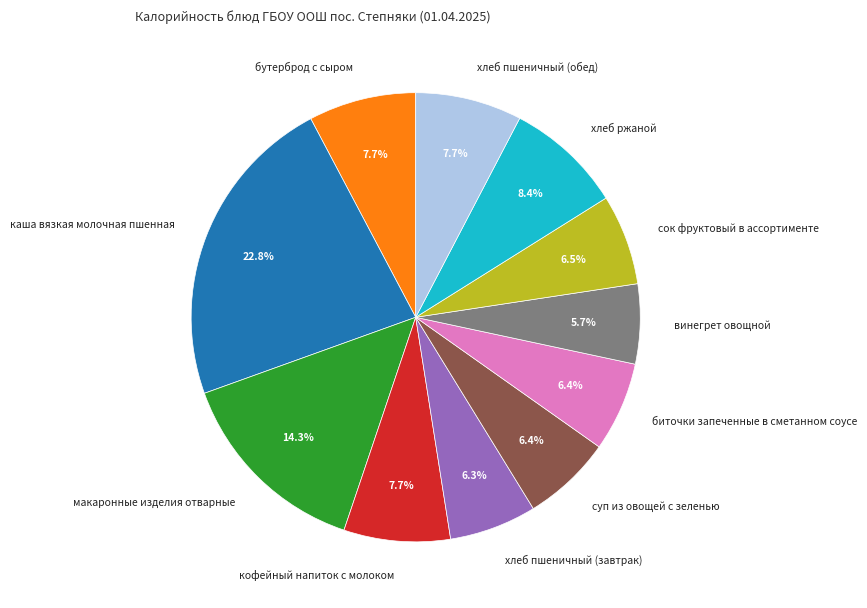

Does any single category account for the majority?

No